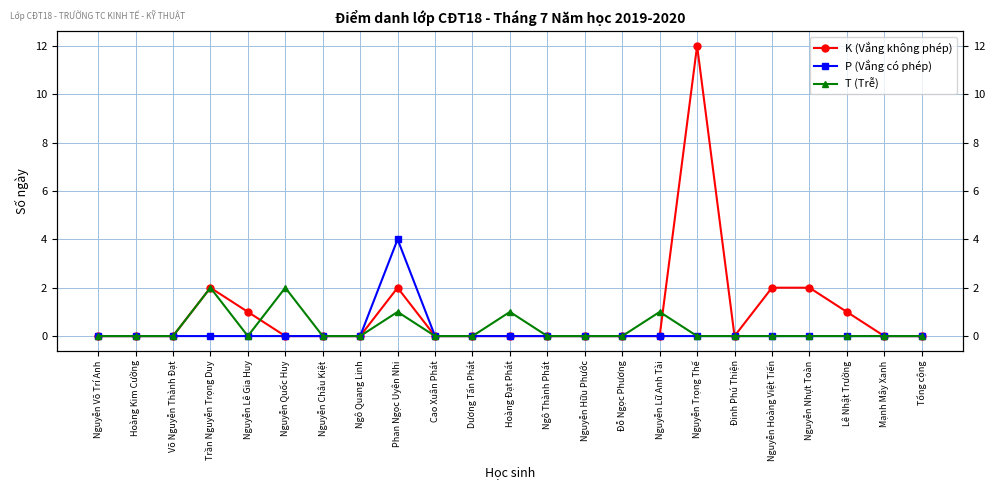

Is the value of P (Vắng có phép) at Ngô Thành Phát greater than the value of T (Trễ) at Nguyễn Châu Kiệt?

No